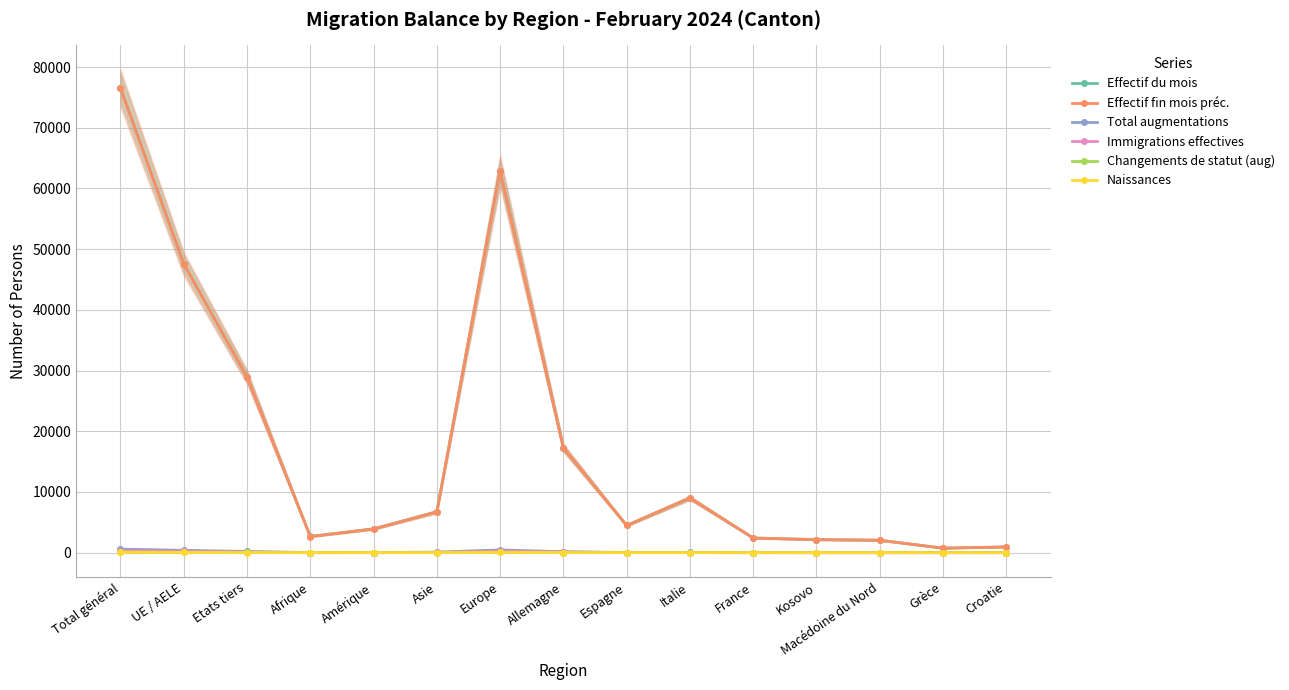

What are all the series names shown in the legend?

Effectif du mois, Effectif fin mois préc., Total augmentations, Immigrations effectives, Changements de statut (aug), Naissances